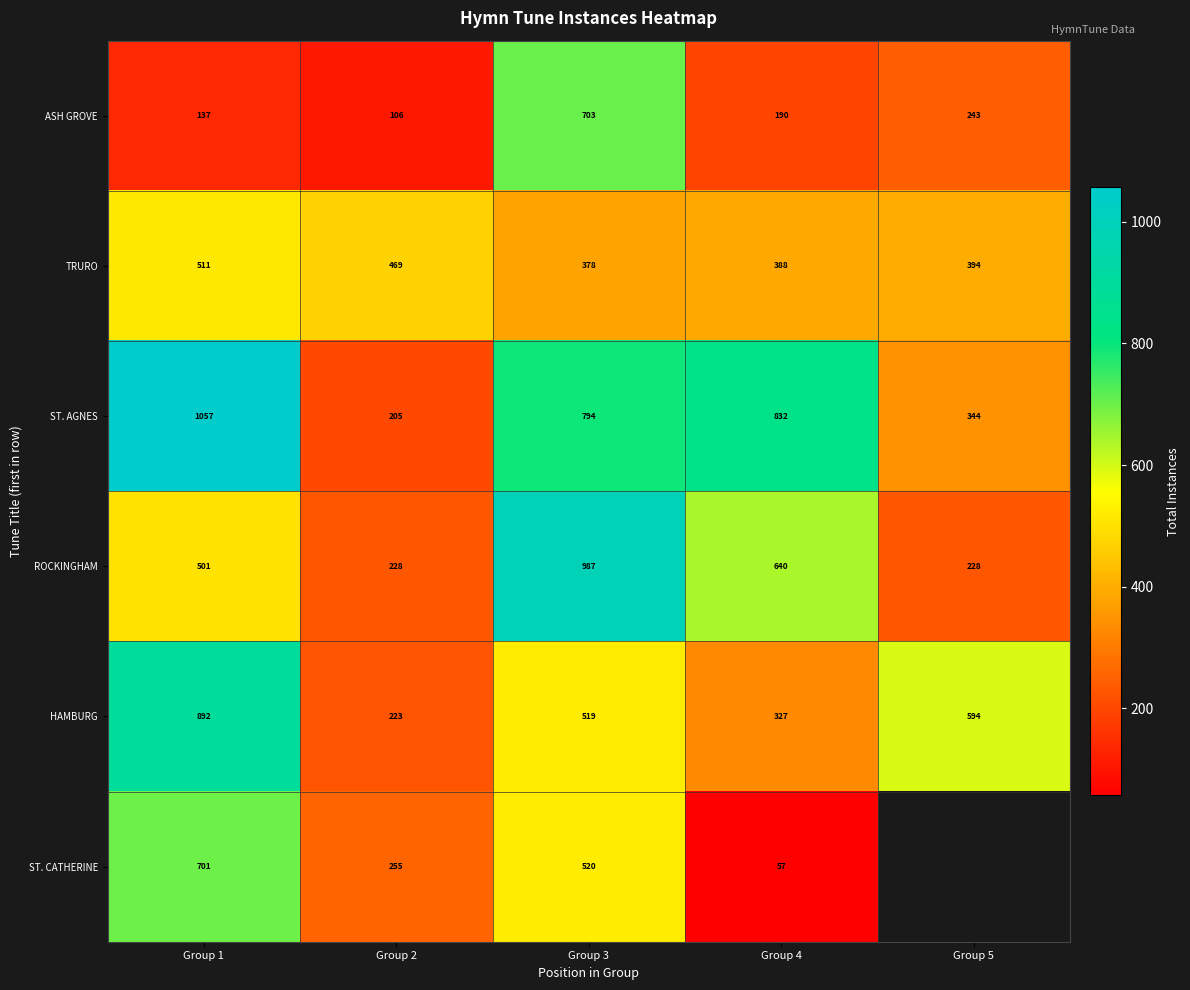

At Group 3, list the series in order from largest to smallest.

ROCKINGHAM, ST. AGNES, ASH GROVE, ST. CATHERINE, HAMBURG, TRURO